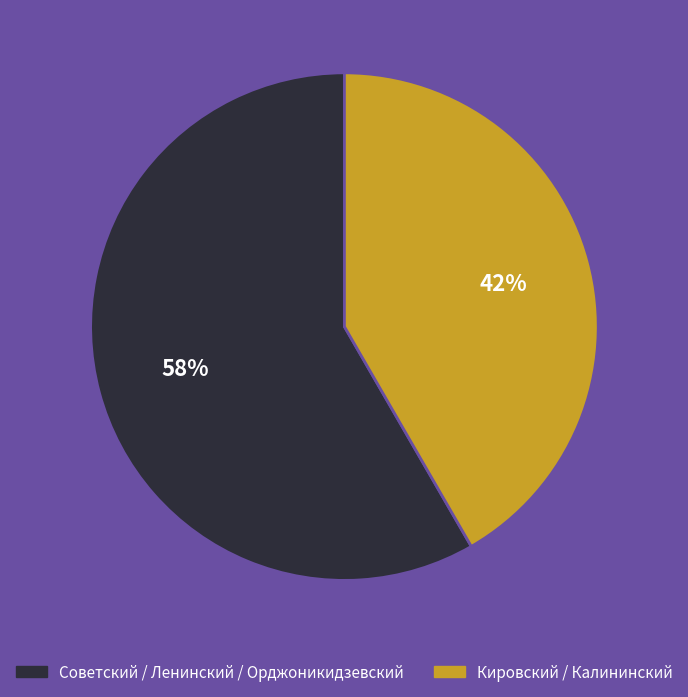

Is there a majority slice in this chart?

Yes